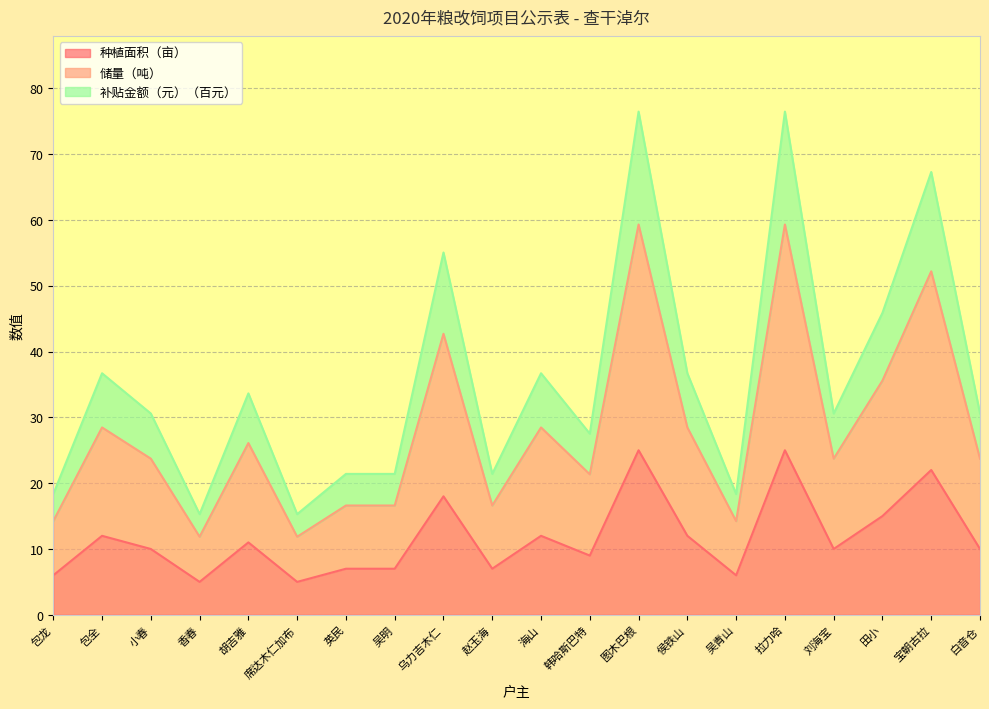

True or false: 种植面积（亩） and 补贴金额（元） cross at least once.

False